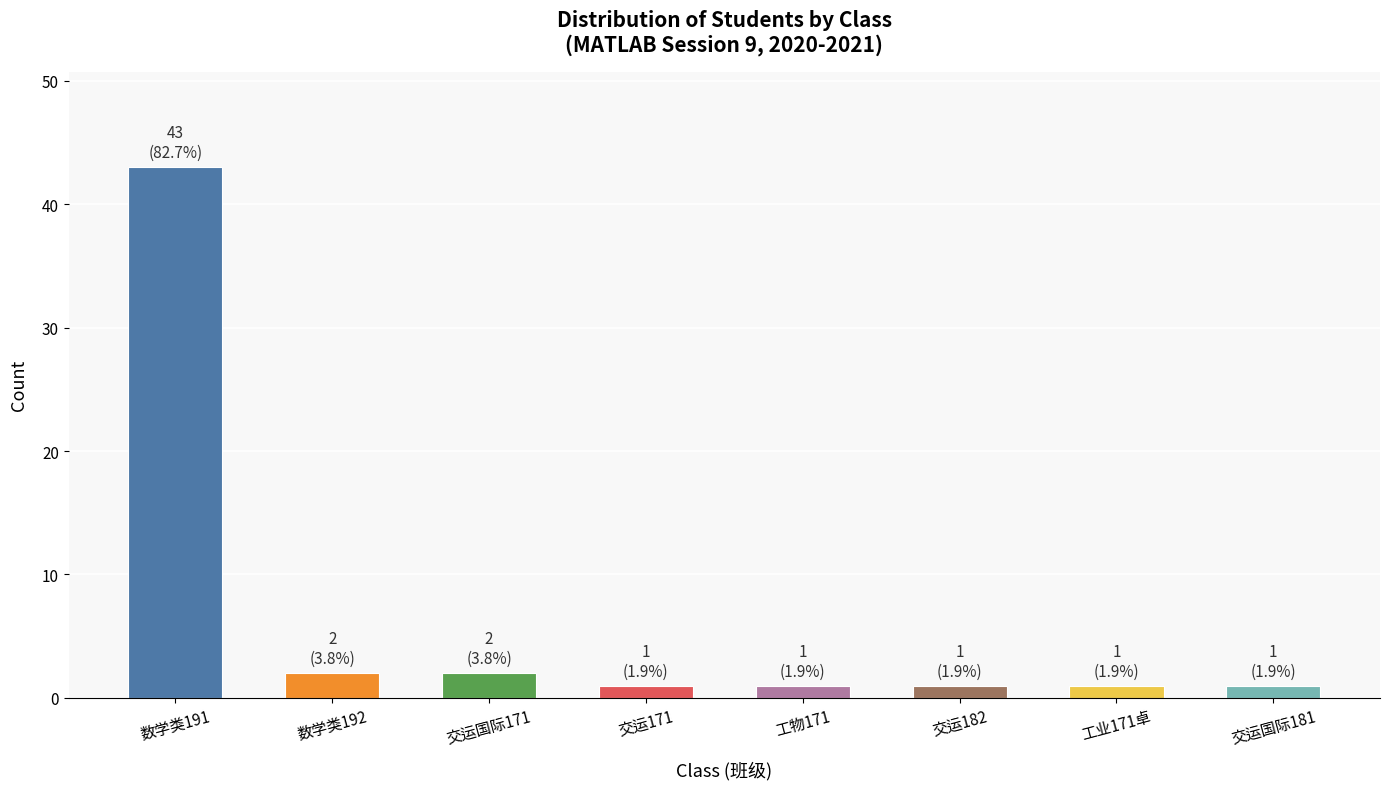

Which category has the highest value across all series?

数学类191